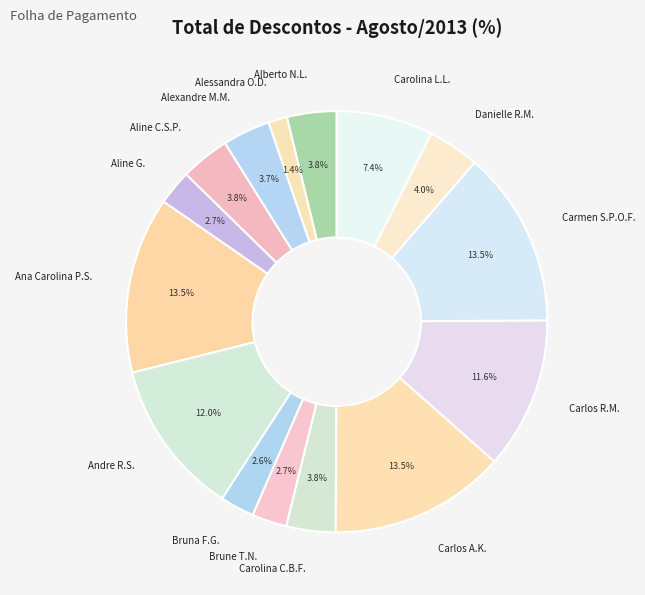

Which has a higher value, Bruna F.G. or Carolina C.B.F.?

Carolina C.B.F.